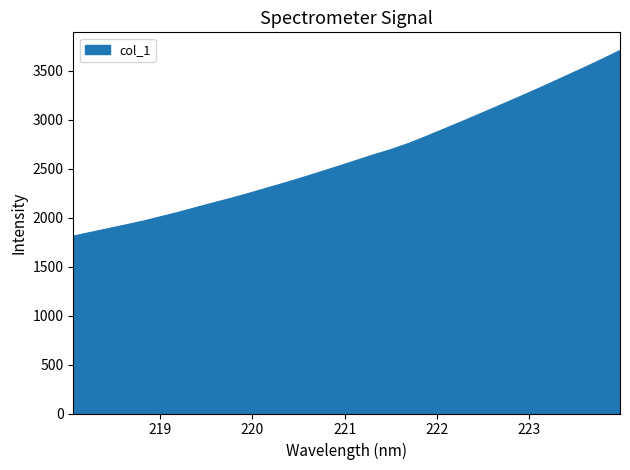

What is the minimum value shown in the chart?

1811.7